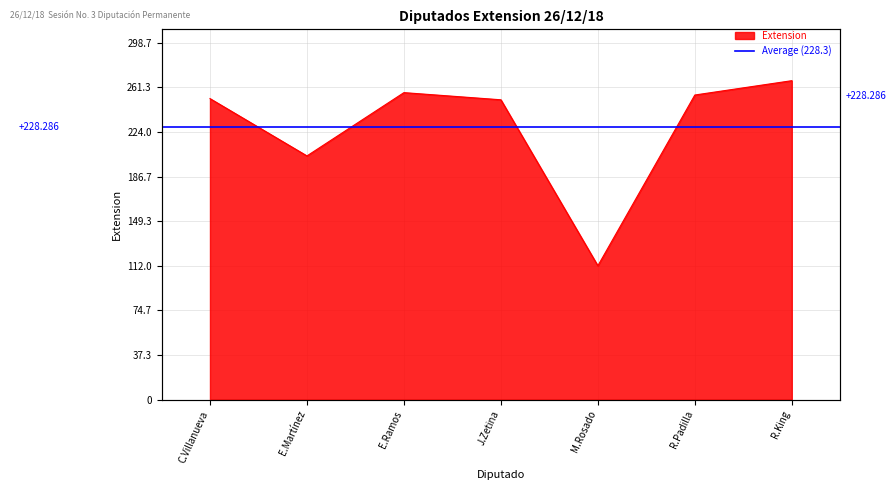

True or false: the data has more than 2 interior local peaks.

False